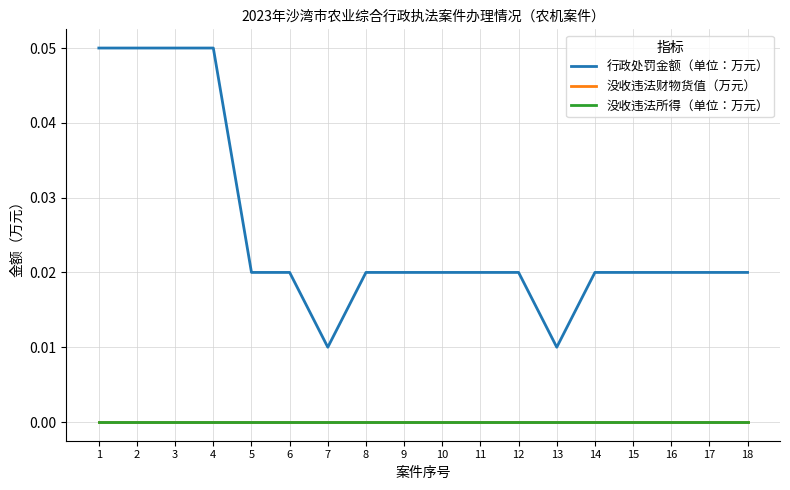

At which category does the chart reach its peak across all series?

1